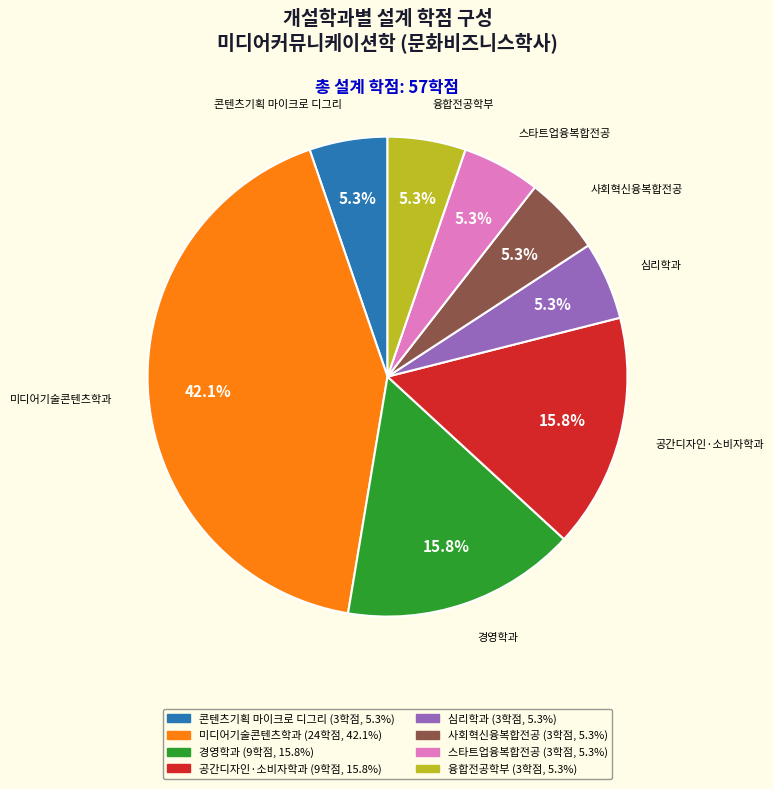

Is there any slice that represents more than half of the pie?

No